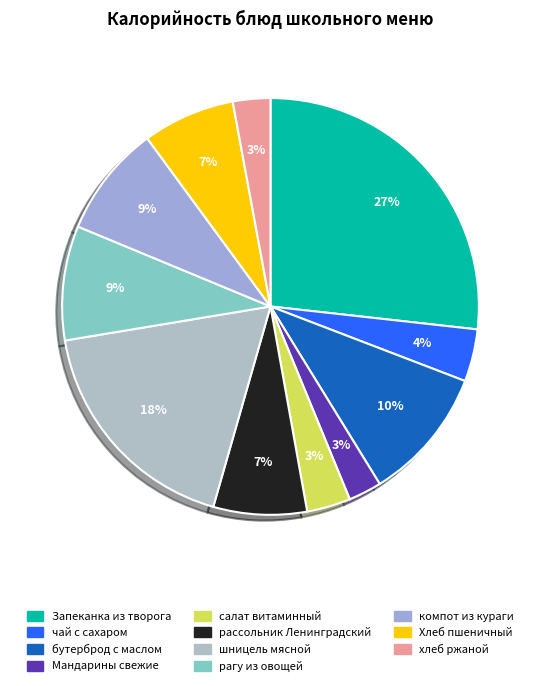

Is it true that салат витаминный is 3% of the pie?

True